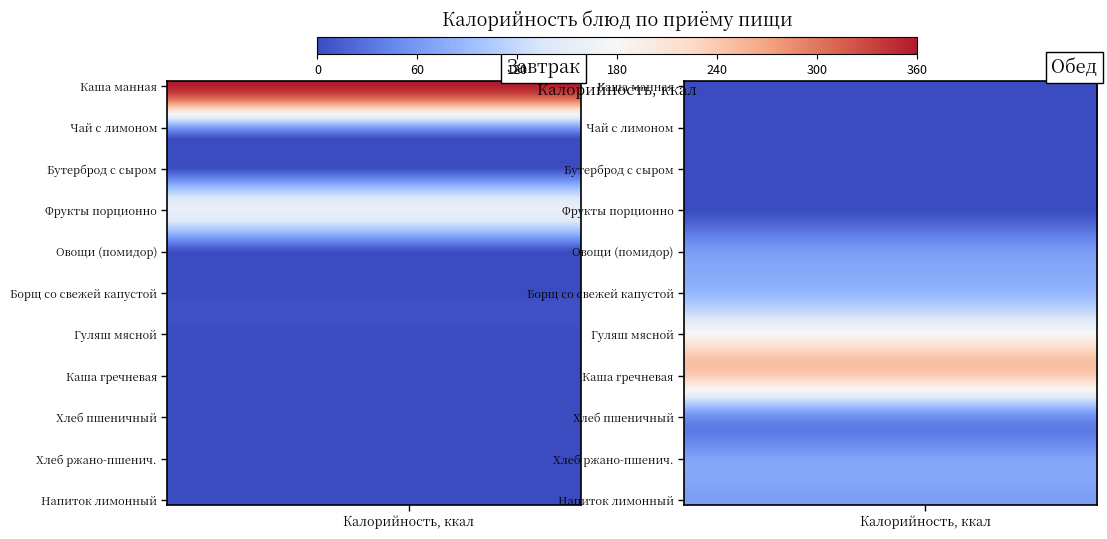

Is it true that Обед equals 0.0 at Фрукты порционно?

True